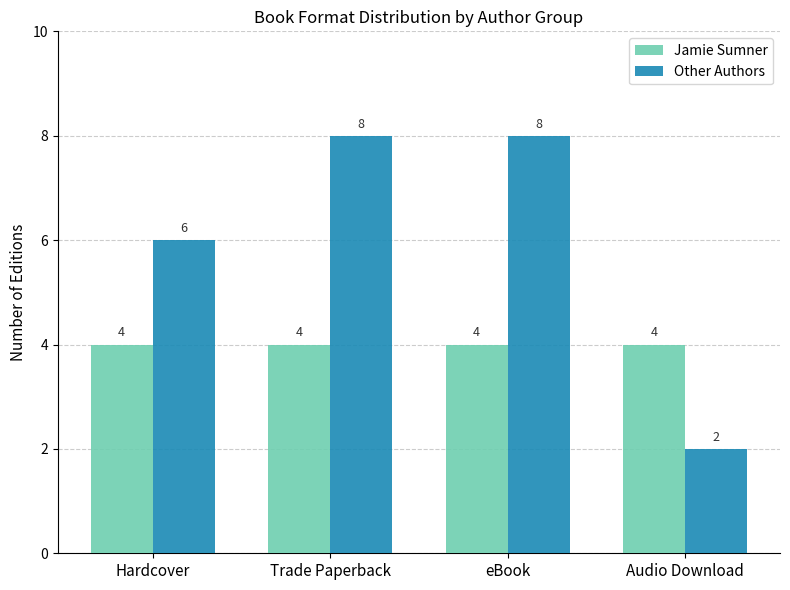

What is the label of the 2nd bar from the right?

eBook